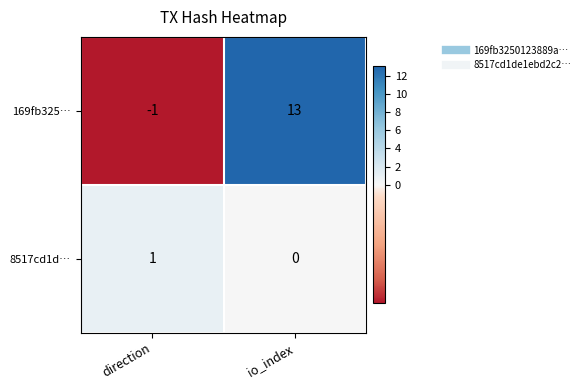

The value of 8517cd1d… at io_index is -1. True or false?

False